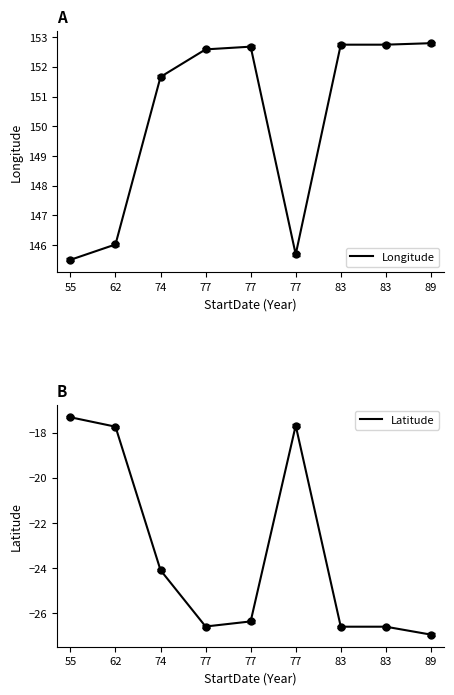

At which category is the sum across all series the highest?

62